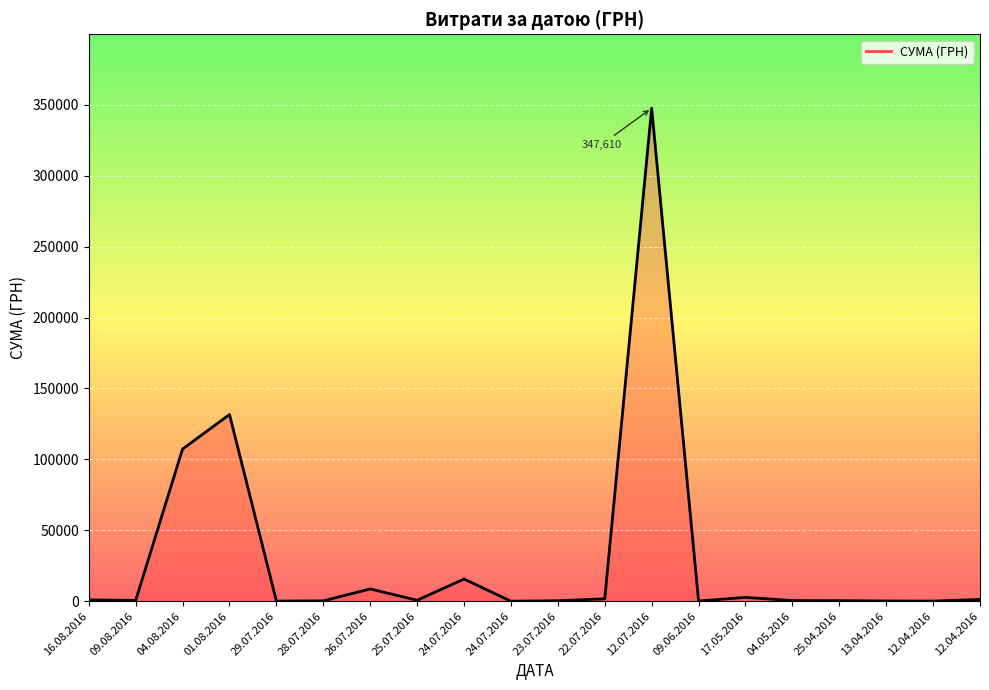

How many lines are shown in the chart?

1